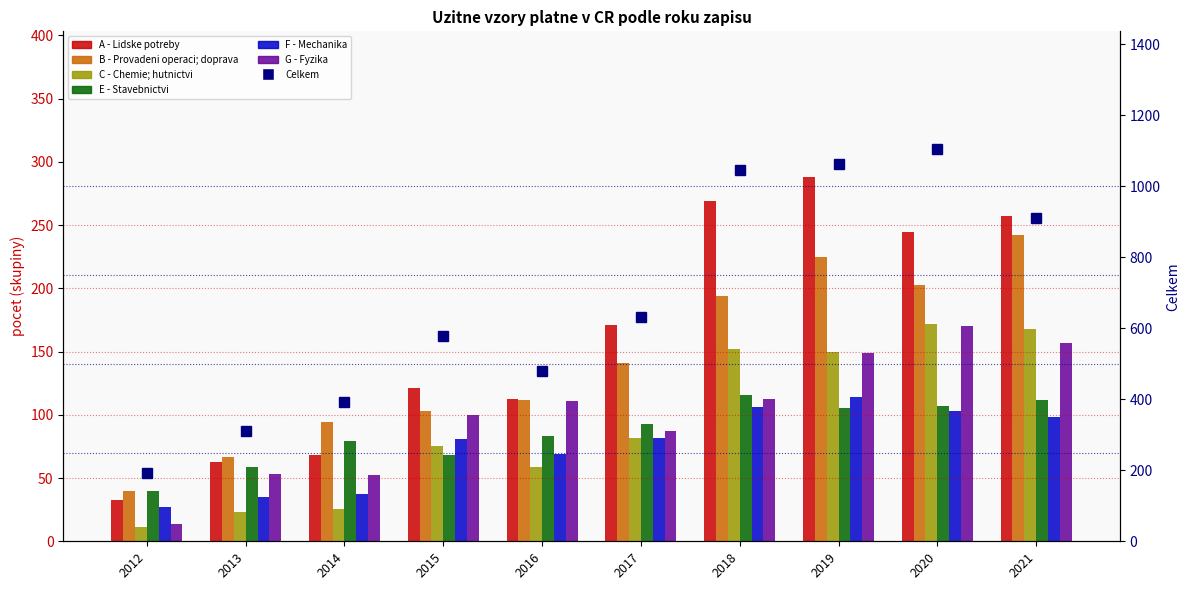

At which category is the sum across all series the highest?

2021